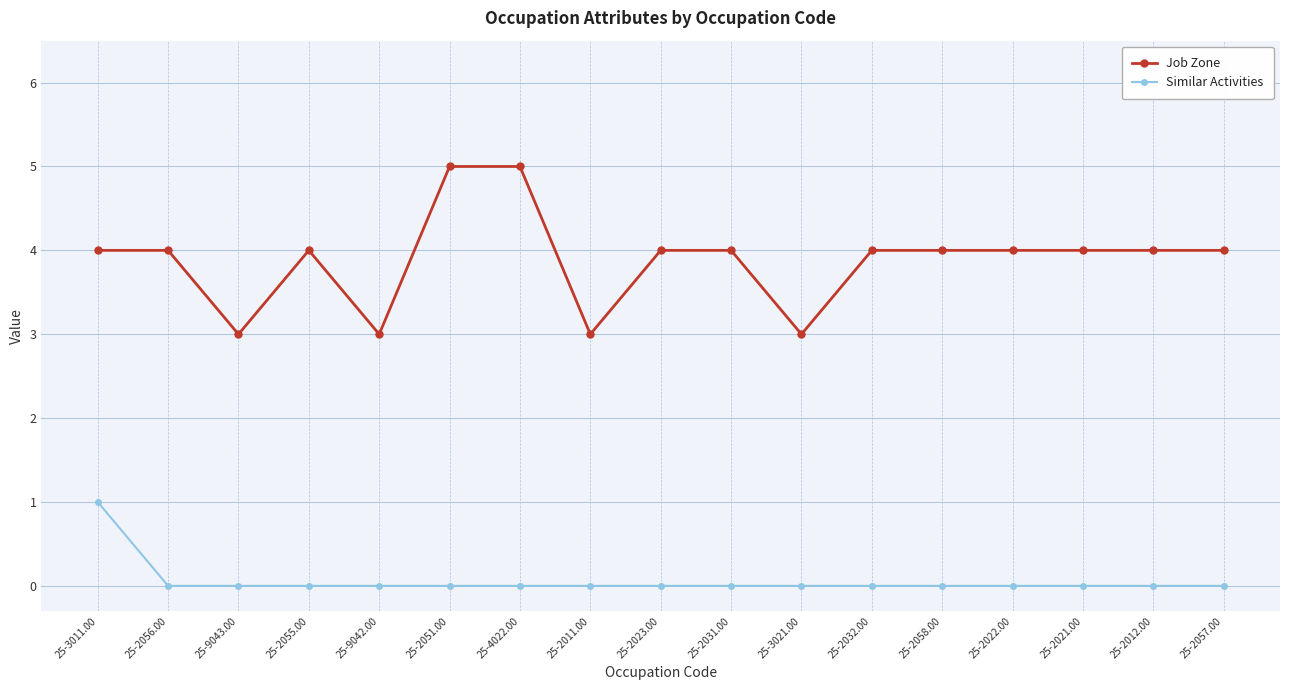

Read the Job Zone value at 25-9042.00.

3